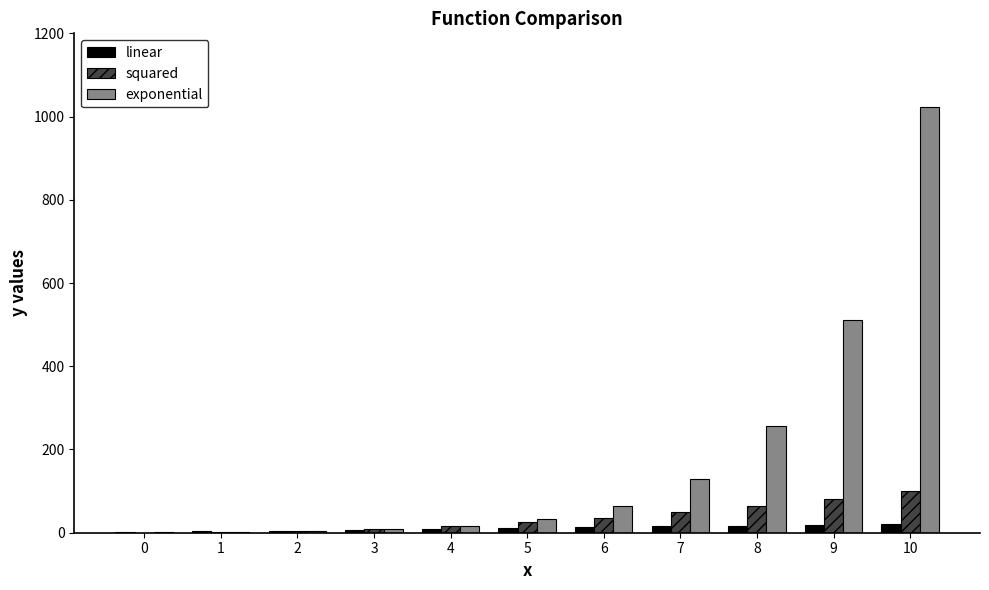

What is the highest value of the linear series?

21